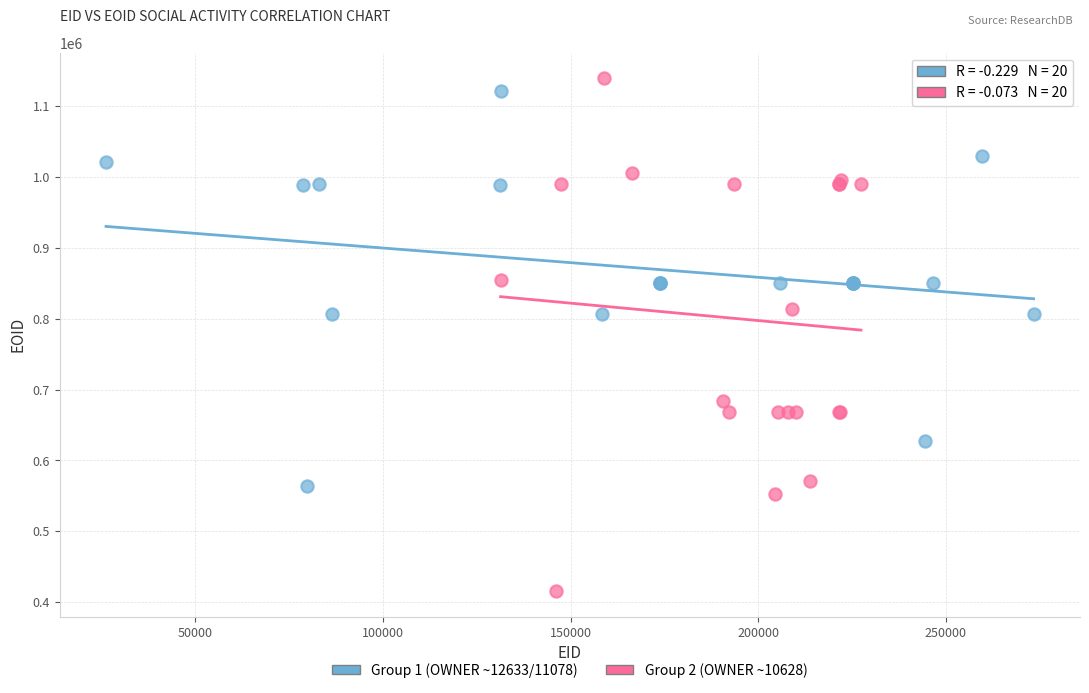

Which series has the largest Y range (max minus min)?

Group 2 (OWNER ~10628)